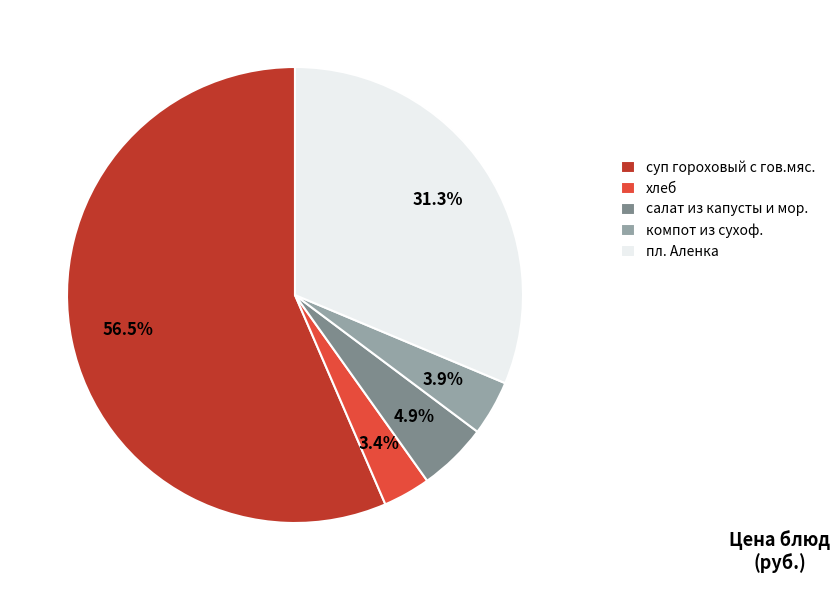

To the nearest percent, what is the combined percentage of компот из сухоф. and суп гороховый с гов.мяс.?

60%